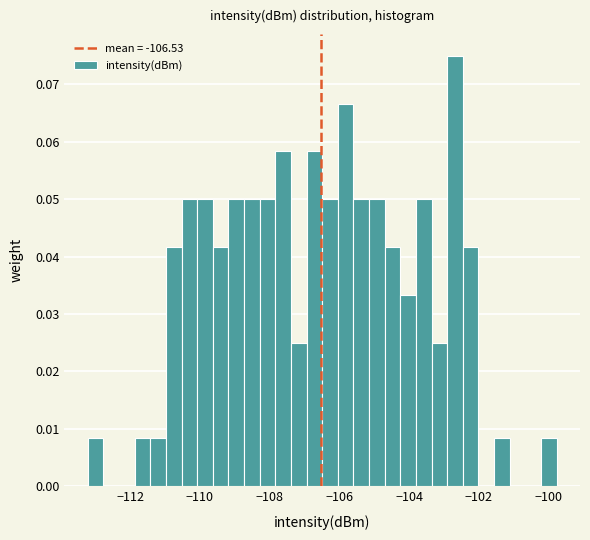

Read against the x-axis, roughly where is the centre of the tallest bar?

-102.6